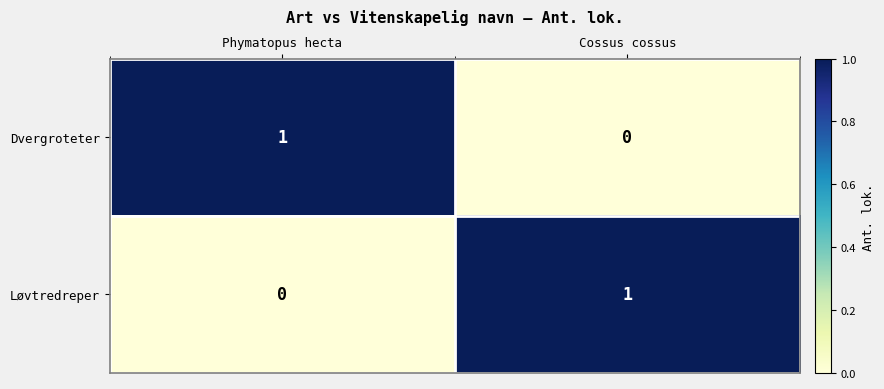

Which category has the highest value in the Løvtredreper series?

Cossus cossus